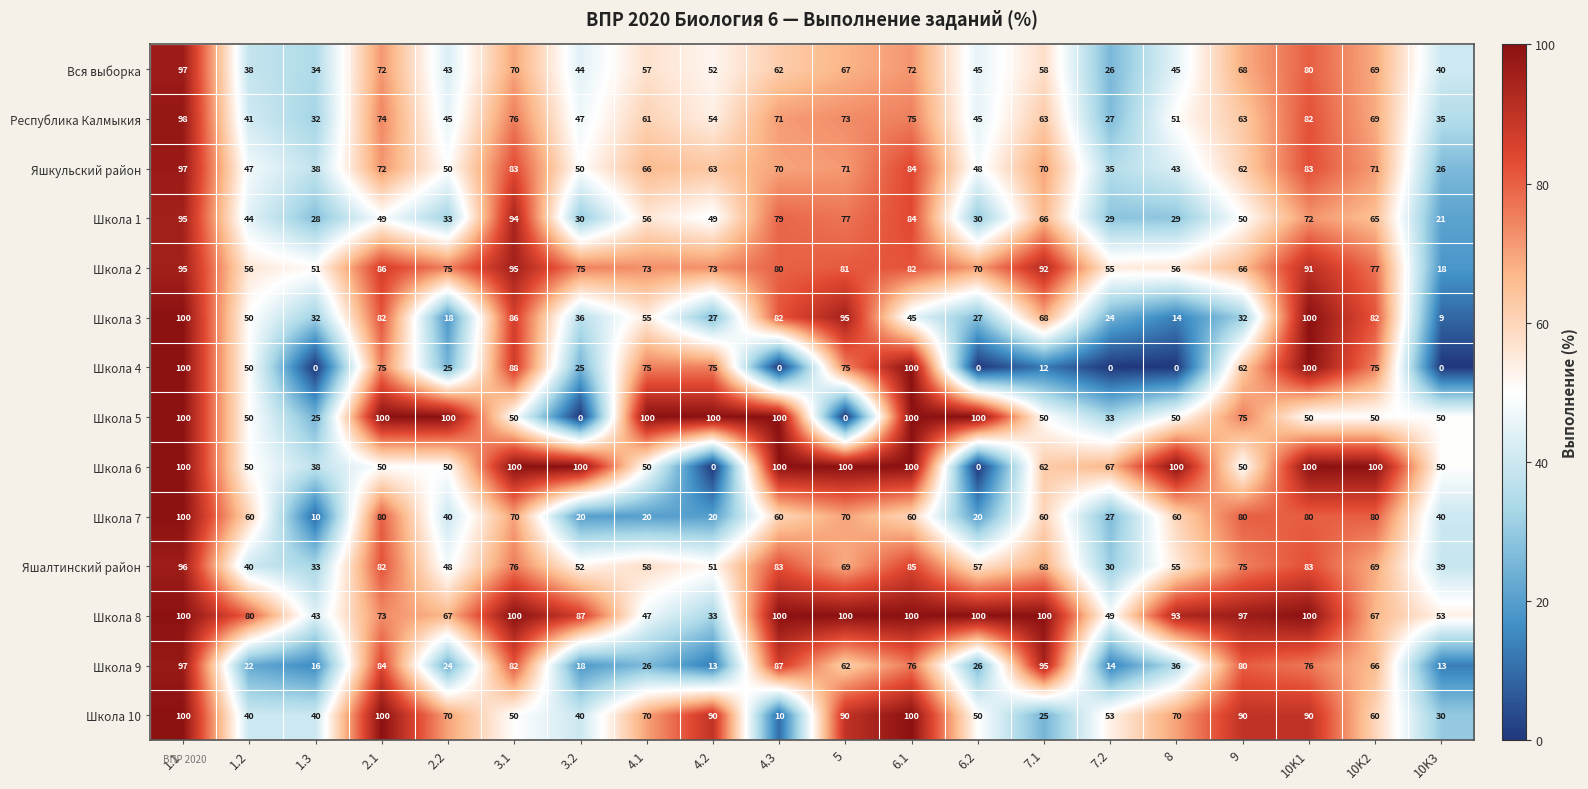

What is the average value of the Школа 1 series?

54